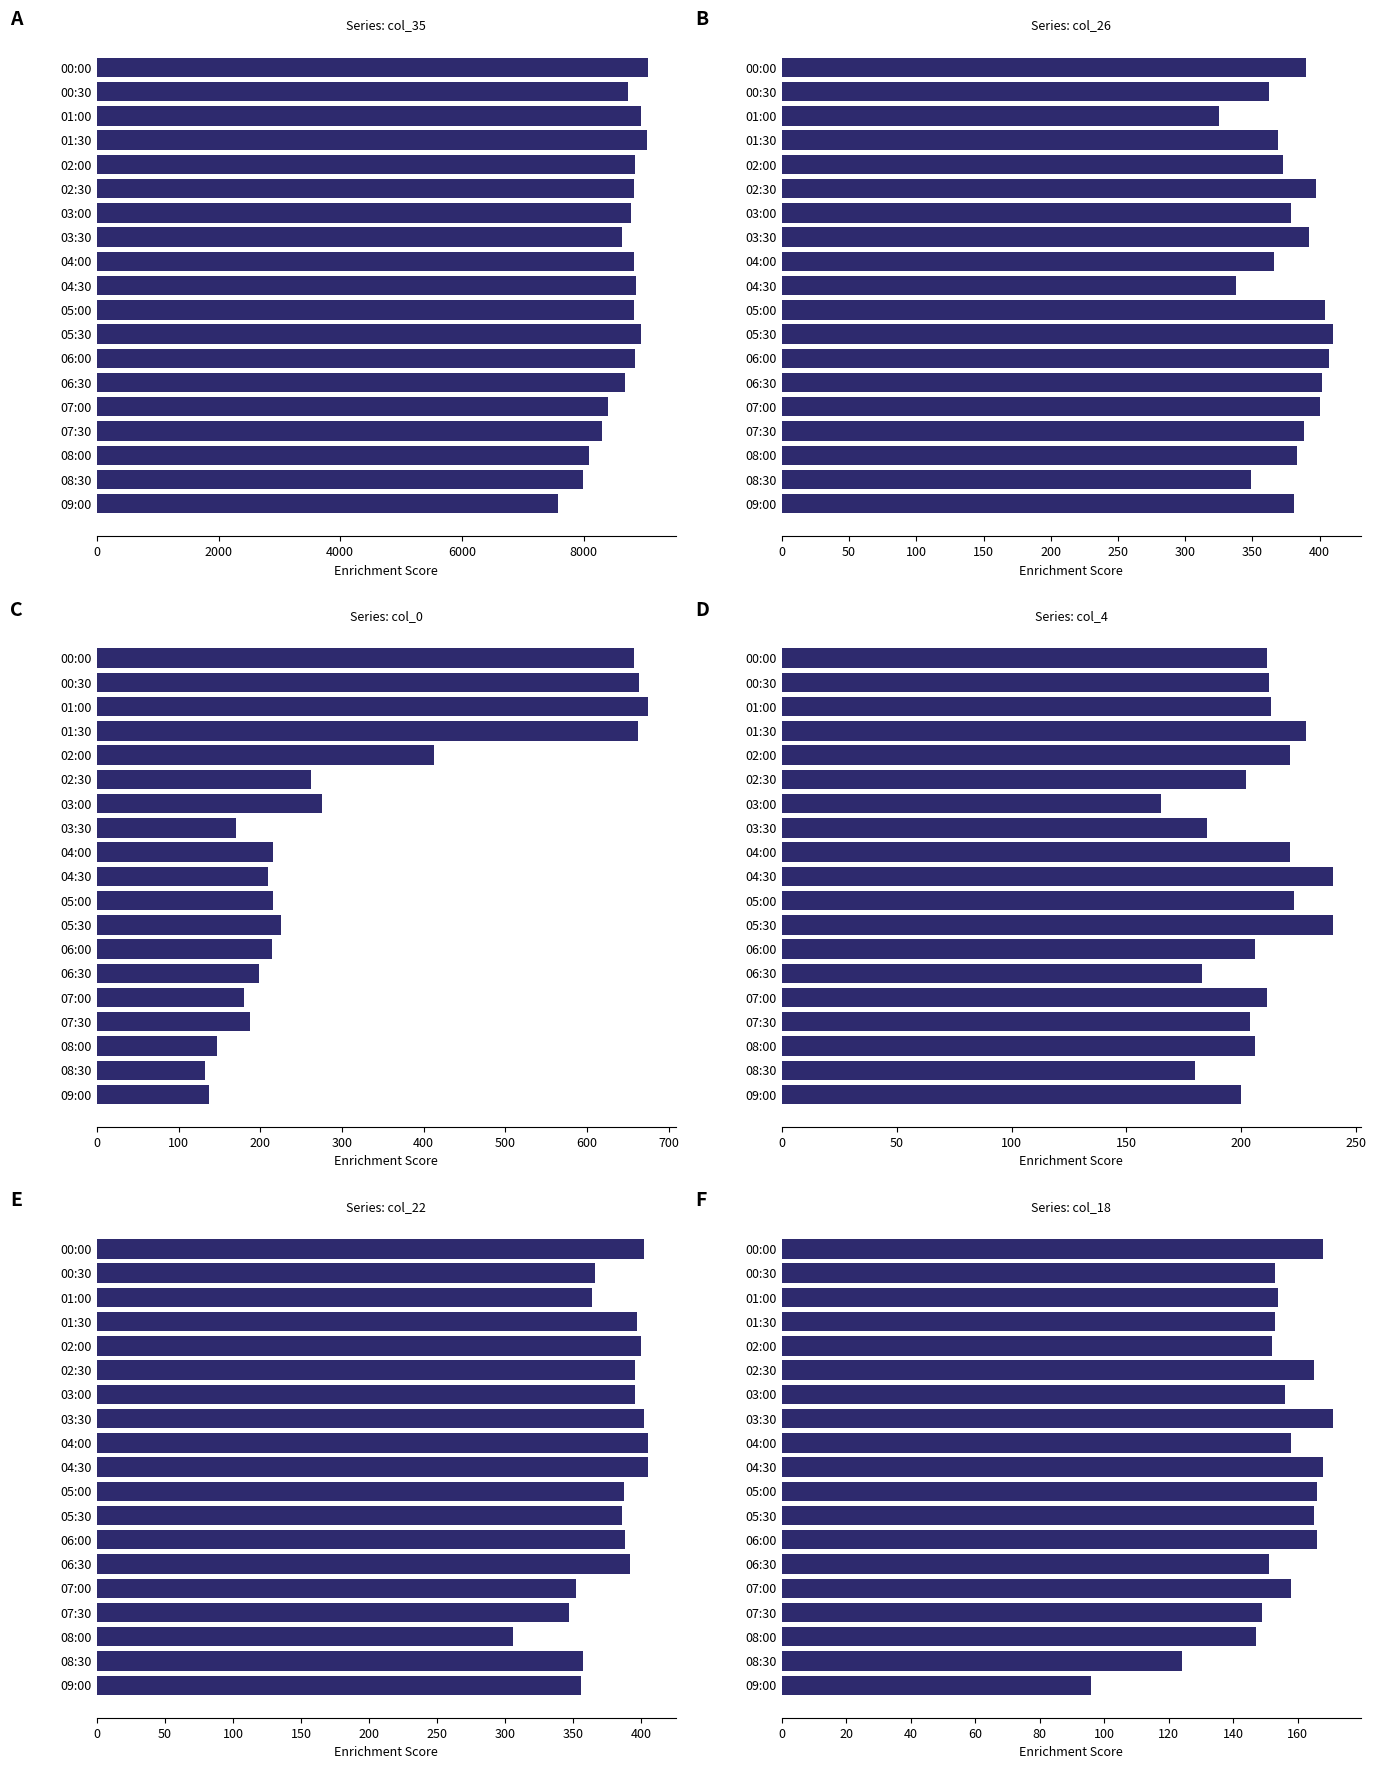

How many series are shown in this chart?

6